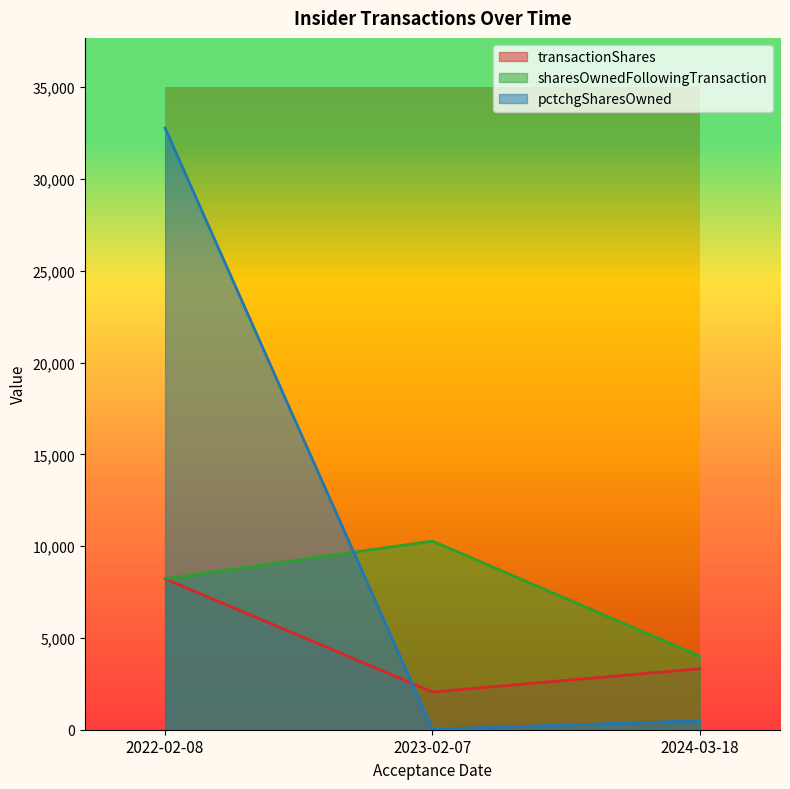

Which series changed the most between 2022-02-08 and 2024-03-18?

pctchgSharesOwned